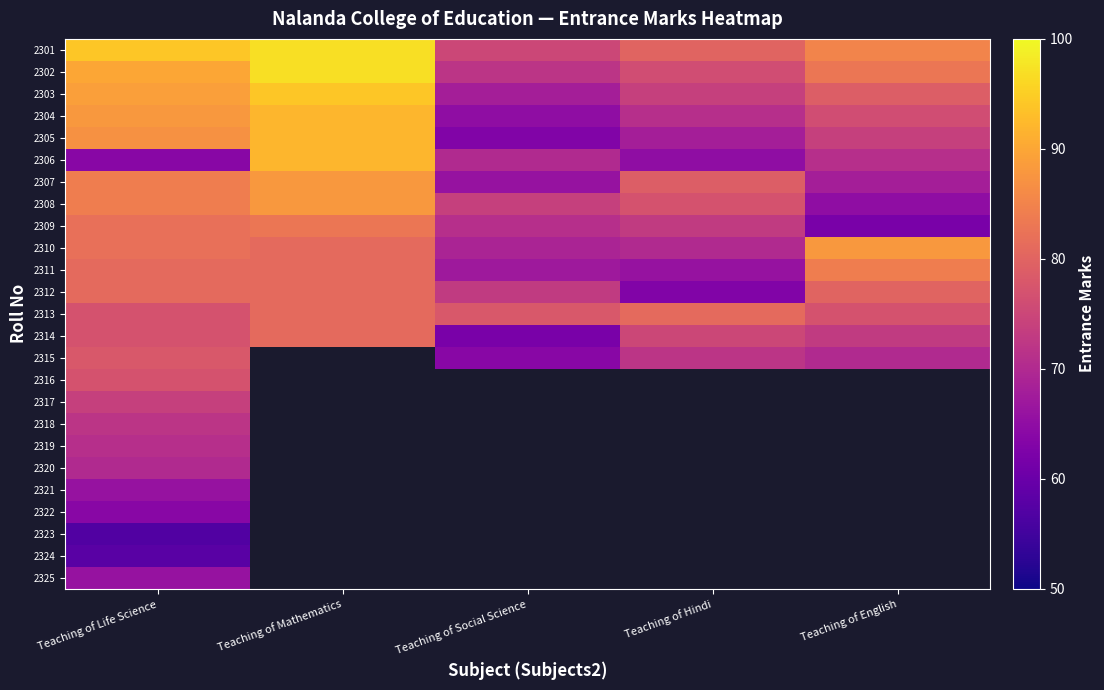

List the series in order of their peak value, highest first.

2301, 2302, 2303, 2304, 2305, 2306, 2307, 2308, 2310, 2311, 2309, 2312, 2313, 2314, 2315, 2316, 2317, 2318, 2319, 2320, 2321, 2325, 2322, 2324, 2323